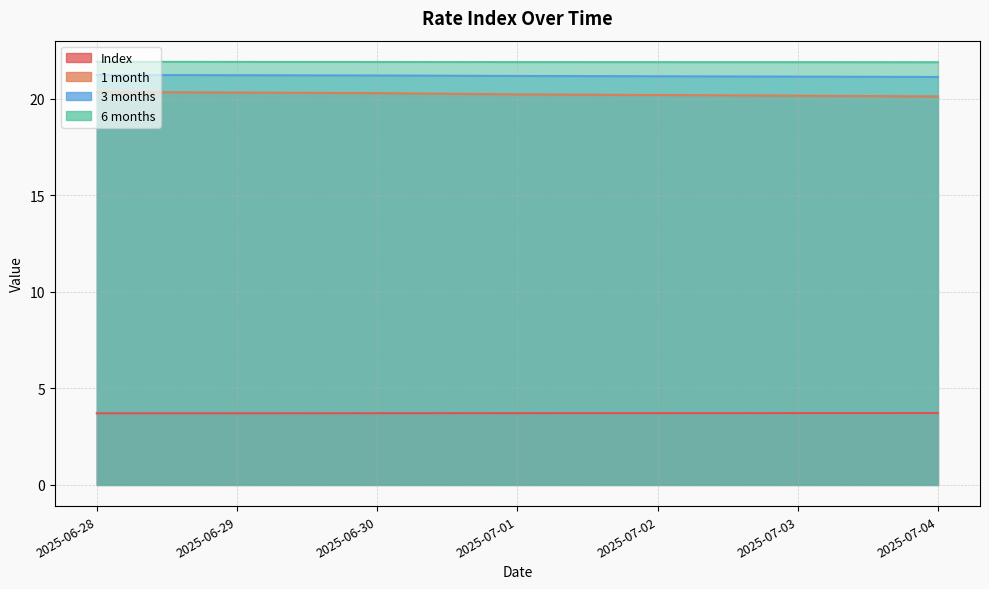

True or false: 3 months and Index cross at least once.

False